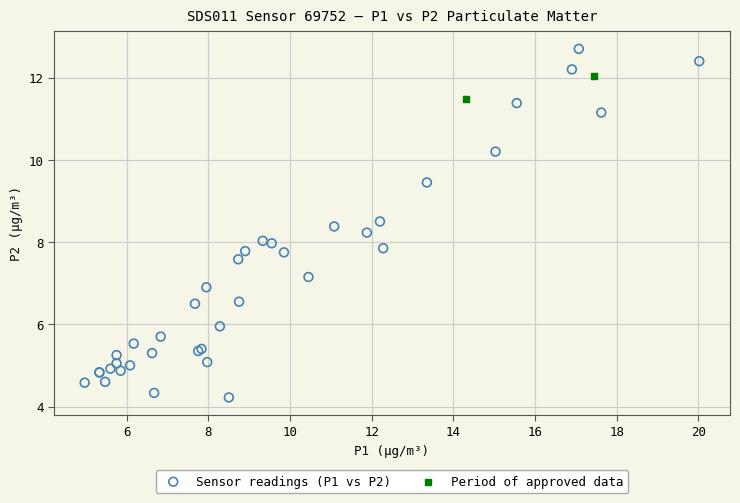

Which series contains the lowest Y value?

Sensor readings (P1 vs P2)